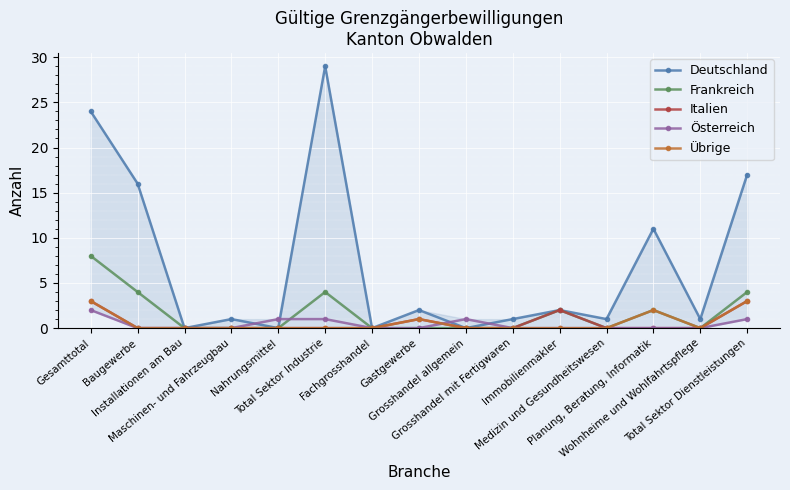

Between Nahrungsmittel and Maschinen- und Fahrzeugbau, which is larger?

Maschinen- und Fahrzeugbau